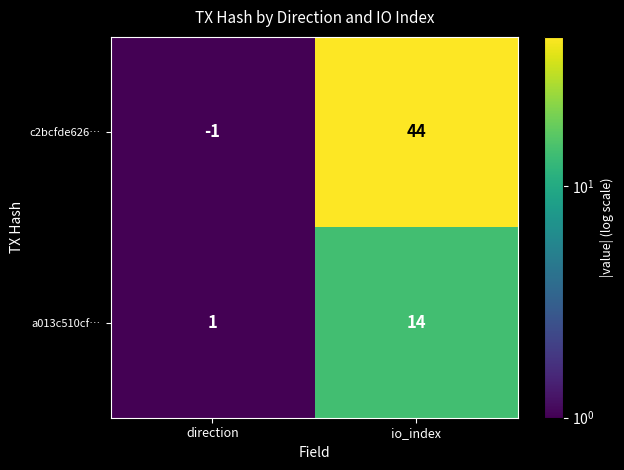

At how many categories does at least one series exceed 2?

1